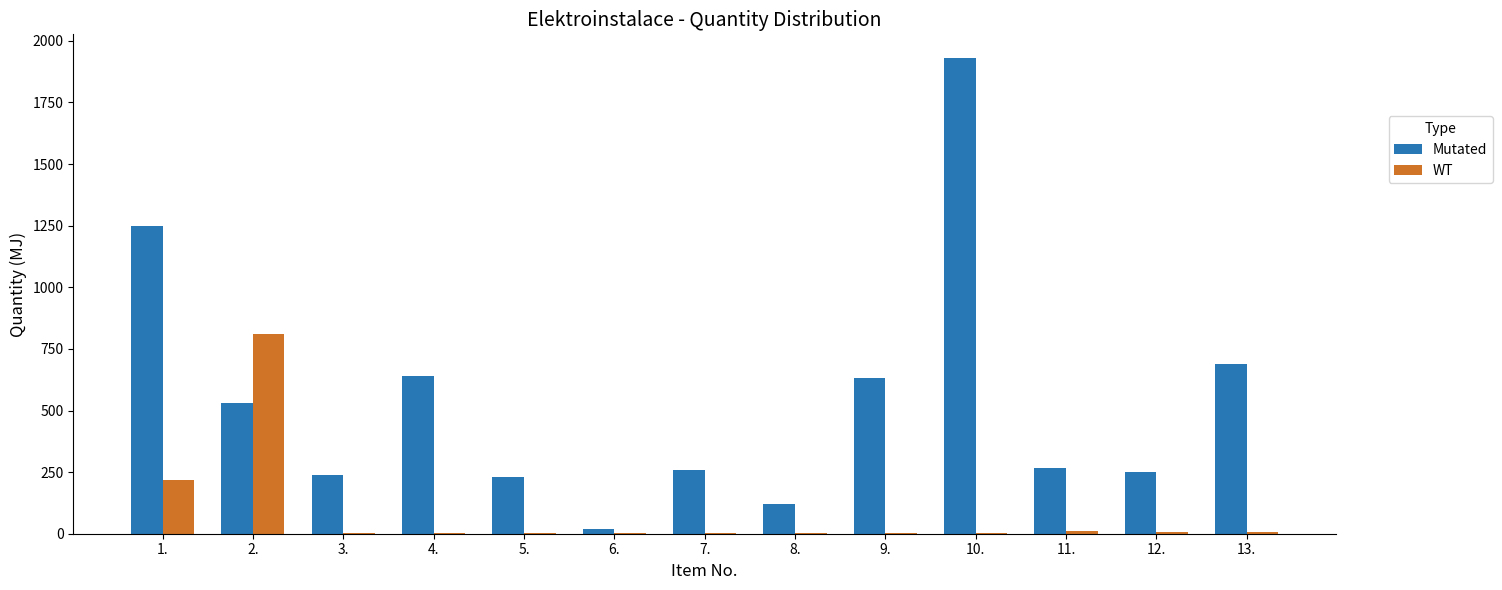

Which series has the largest range (max minus min)?

Mutated